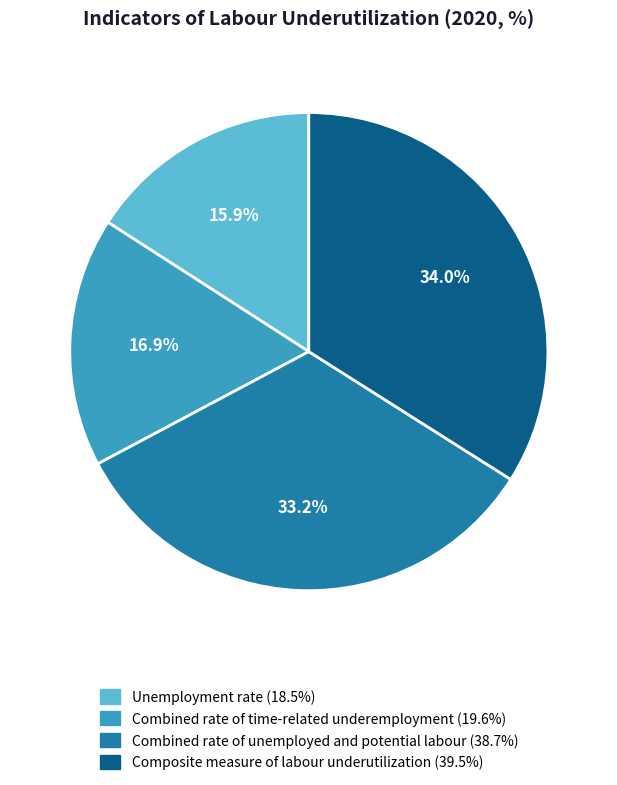

Is the sum of Combined rate of time-related underemployment and Combined rate of unemployed and potential labour greater than half?

Yes